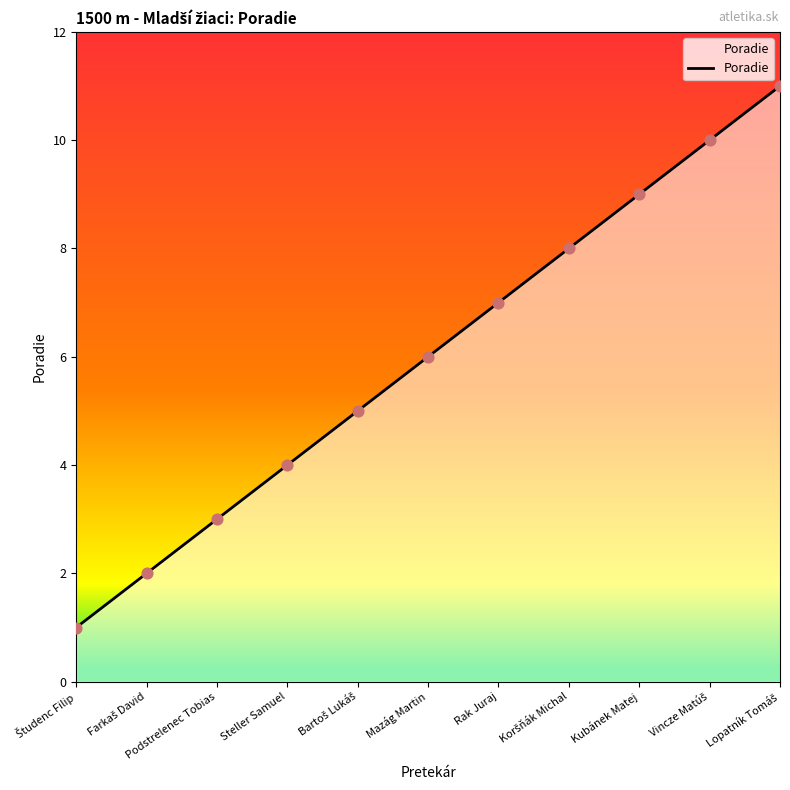

What is the change in value from Mazág Martin to Kubánek Matej?

+3